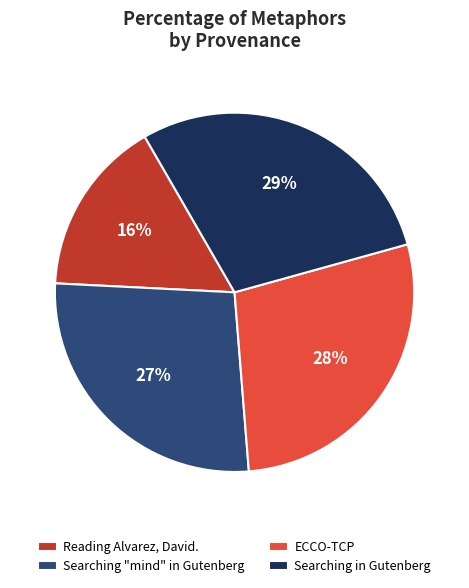

Is ECCO-TCP the majority of the pie?

No